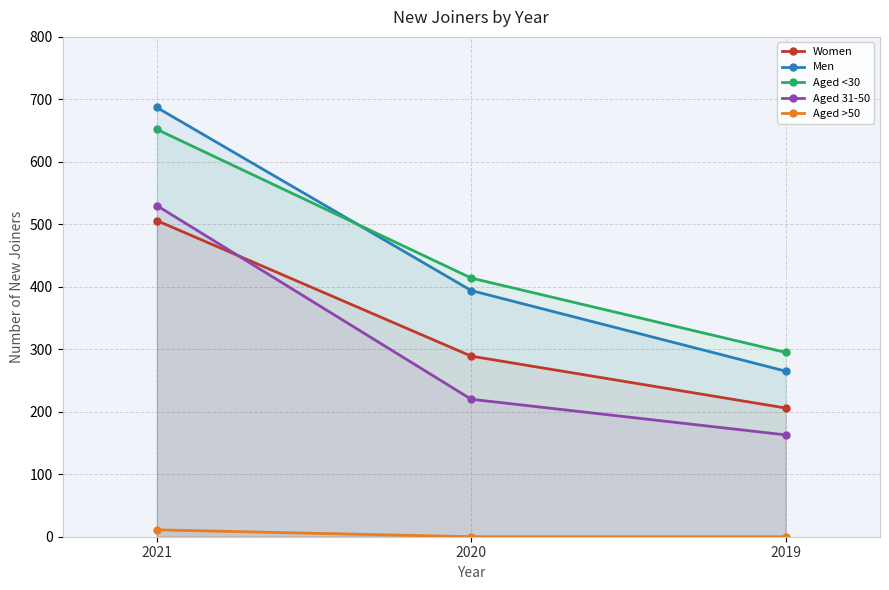

At 2020, list the series in order from largest to smallest.

Aged <30, Men, Women, Aged 31-50, Aged >50